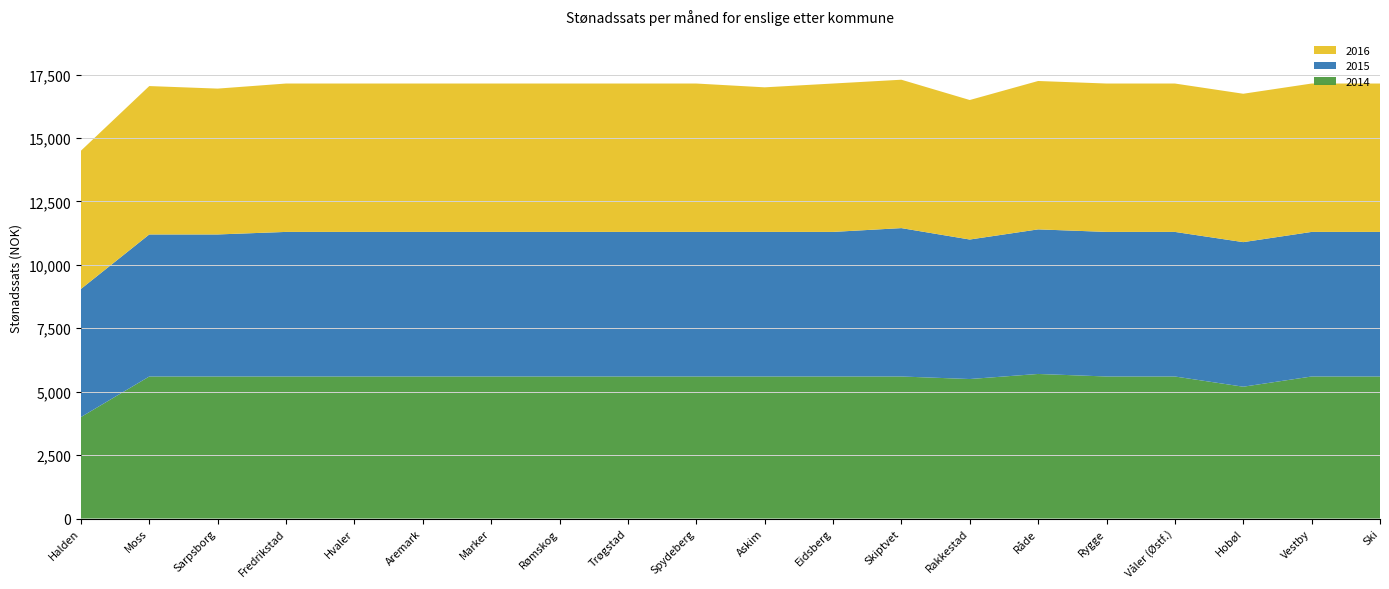

Reading right to left, extract all data points from this chart.

2014: Ski=5600	Vestby=5600	Hobøl=5197	Våler (Østf.)=5600	Rygge=5600	Råde=5700	Rakkestad=5500	Skiptvet=5600	Eidsberg=5600	Askim=5600	Spydeberg=5600	Trøgstad=5600	Rømskog=5600	Marker=5600	Aremark=5600	Hvaler=5600	Fredrikstad=5600	Sarpsborg=5600	Moss=5600	Halden=4000
2015: Ski=5700	Vestby=5700	Hobøl=5700	Våler (Østf.)=5700	Rygge=5700	Råde=5700	Rakkestad=5500	Skiptvet=5850	Eidsberg=5700	Askim=5700	Spydeberg=5700	Trøgstad=5700	Rømskog=5700	Marker=5700	Aremark=5700	Hvaler=5700	Fredrikstad=5700	Sarpsborg=5600	Moss=5600	Halden=5050
2016: Ski=5850	Vestby=5850	Hobøl=5850	Våler (Østf.)=5850	Rygge=5850	Råde=5850	Rakkestad=5500	Skiptvet=5850	Eidsberg=5850	Askim=5700	Spydeberg=5850	Trøgstad=5850	Rømskog=5850	Marker=5850	Aremark=5850	Hvaler=5850	Fredrikstad=5850	Sarpsborg=5750	Moss=5850	Halden=5450